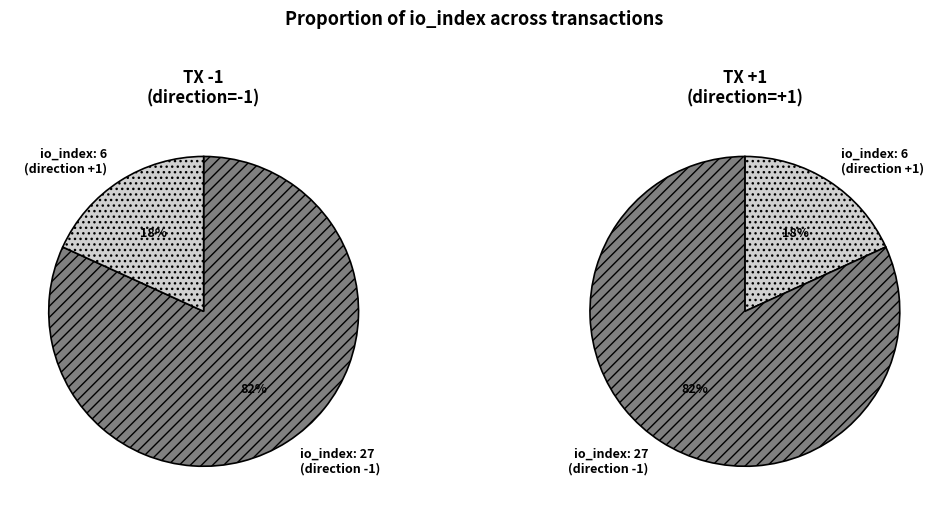

How many segments does this pie chart have?

2